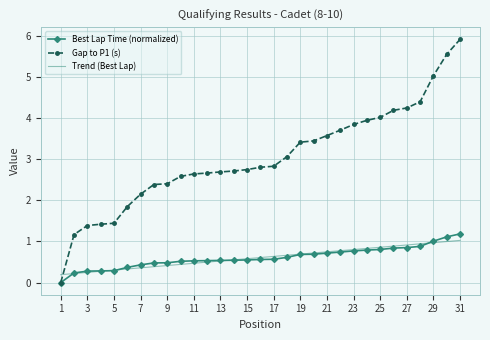

How many values in the Best Lap Time (normalized) series exceed 0?

30